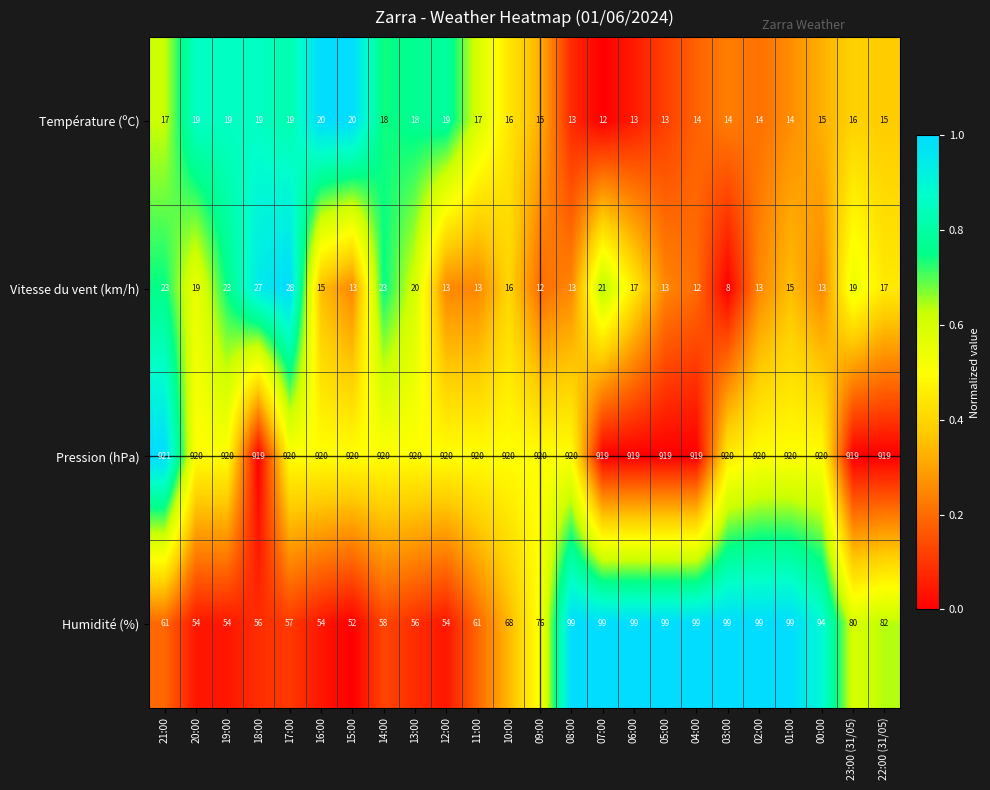

Between 17:00 and 22:00 (31/05), which series saw the biggest shift?

Humidité (%)